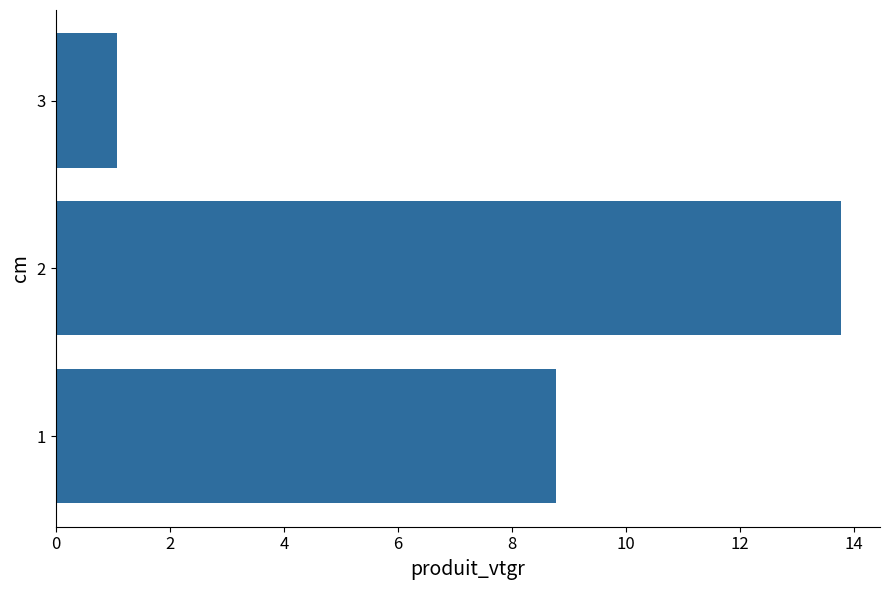

At which category does the chart reach its peak across all series?

2